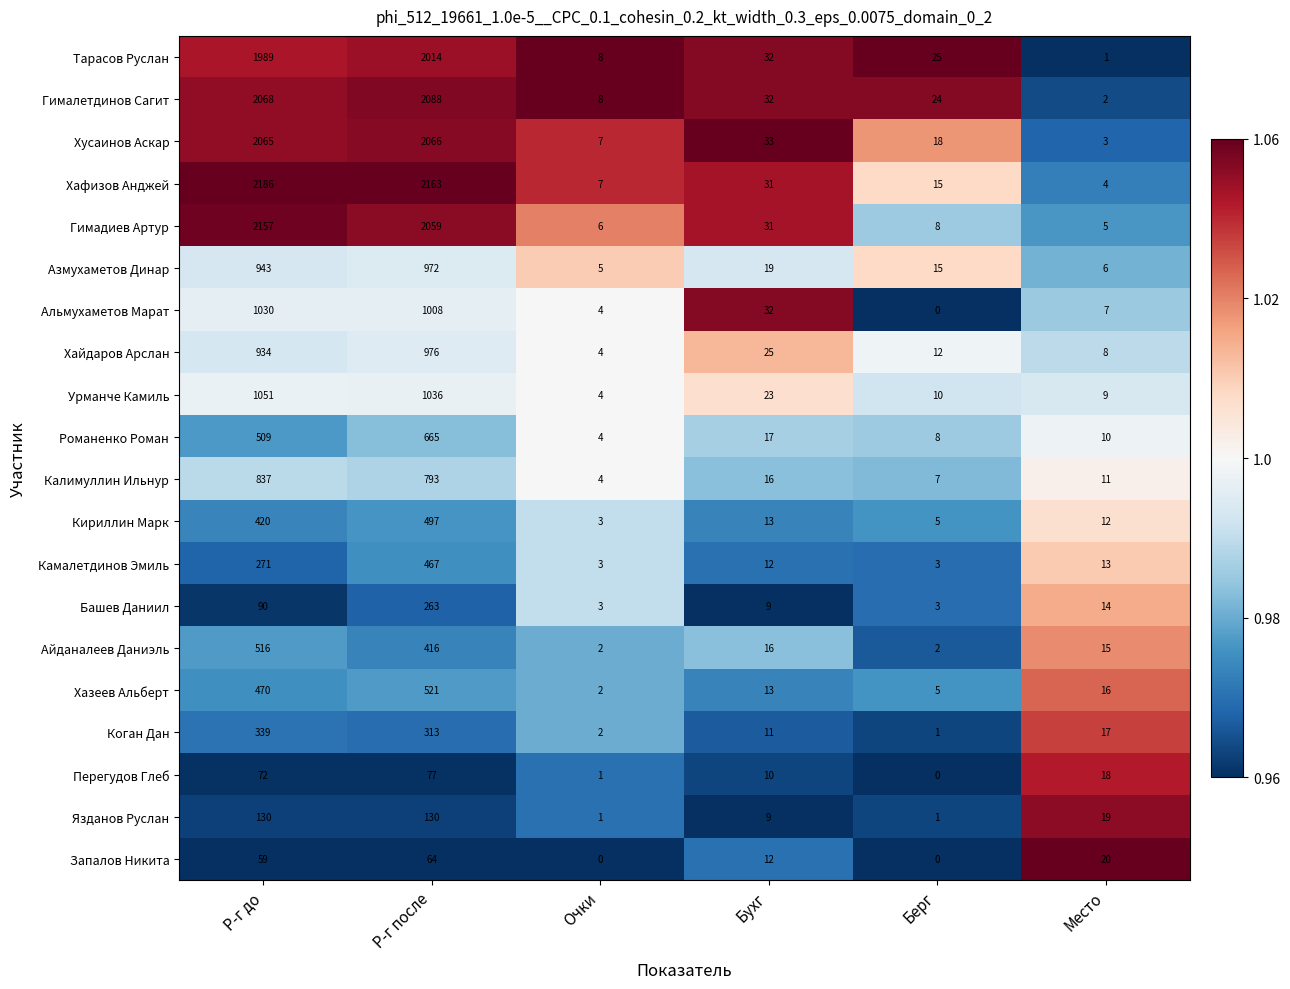

True or false: Кириллин Марк has a value of 420 at Р-г до.

True